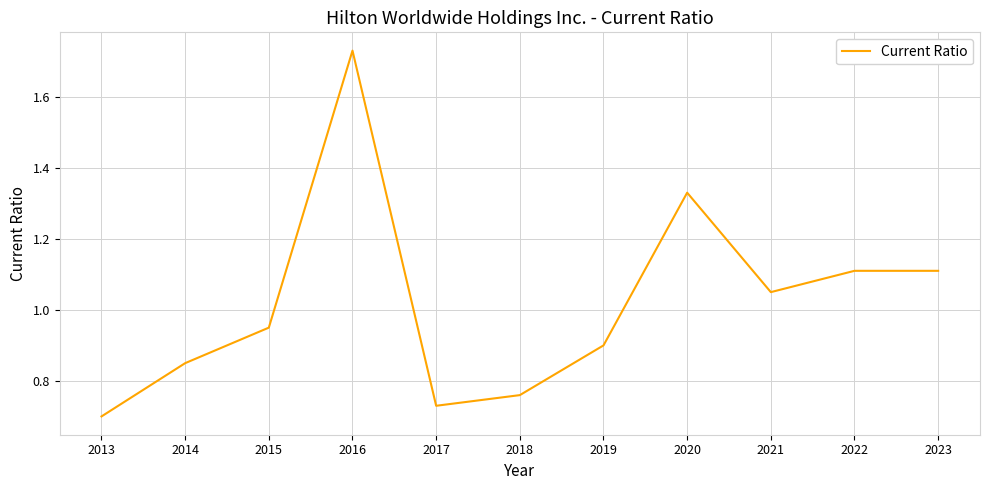

What is the difference between the maximum and minimum values?

1.0